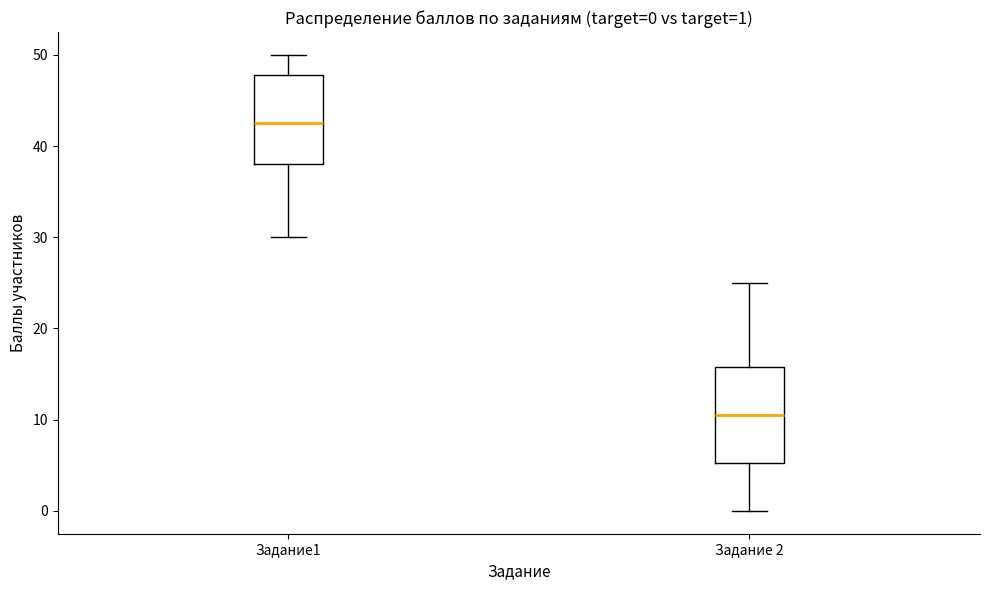

Which box's median line is the highest?

Задание1